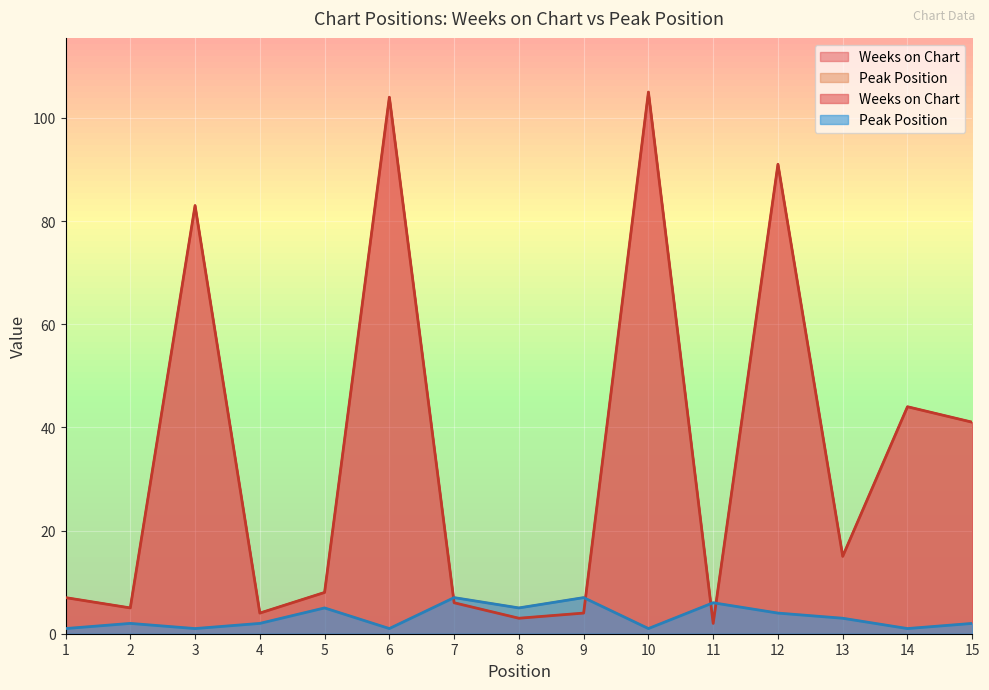

How many values in the Weeks on Chart series exceed 8?

7